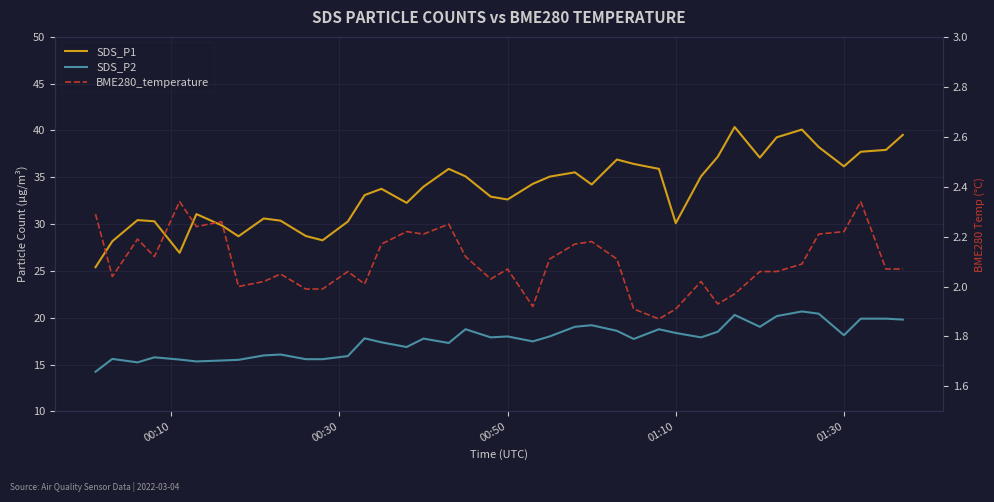

How many categories are shown in the chart?

40